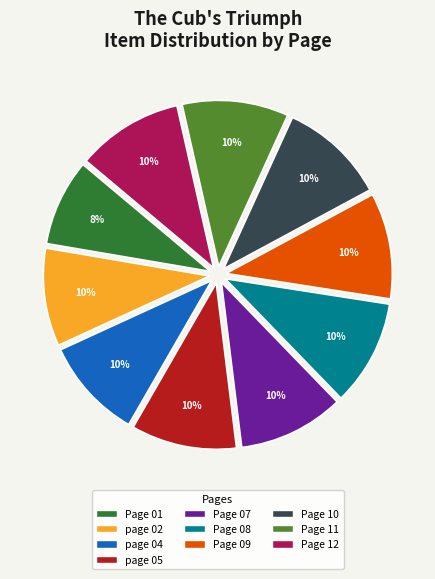

Between Page 10 and Page 01, which is larger?

Page 10